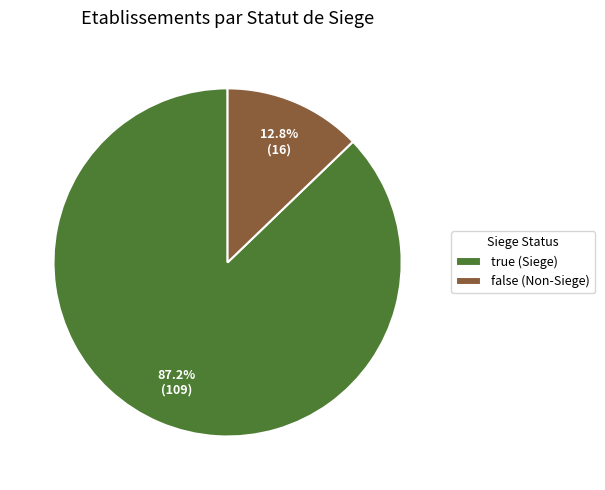

Combined, do true (Siege) and false (Non-Siege) account for over 50%?

Yes